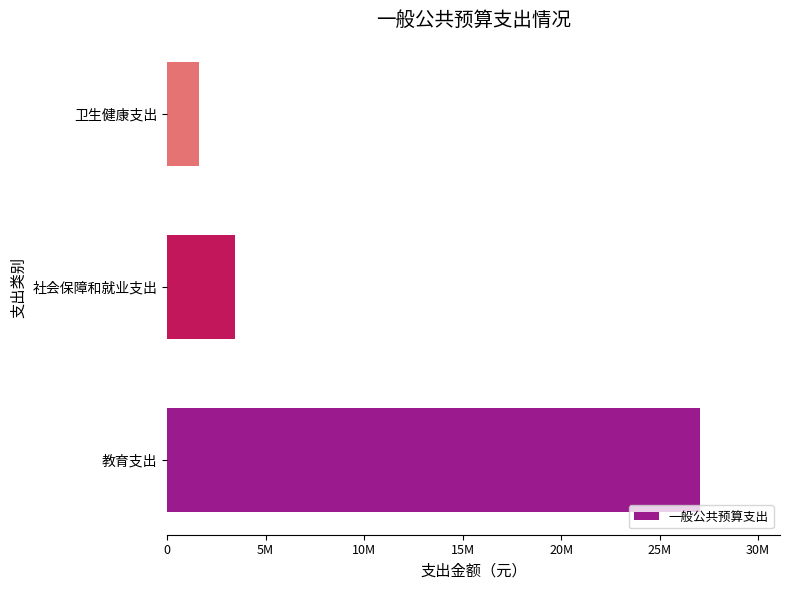

List the labels in order of value, smallest first.

卫生健康支出, 社会保障和就业支出, 教育支出